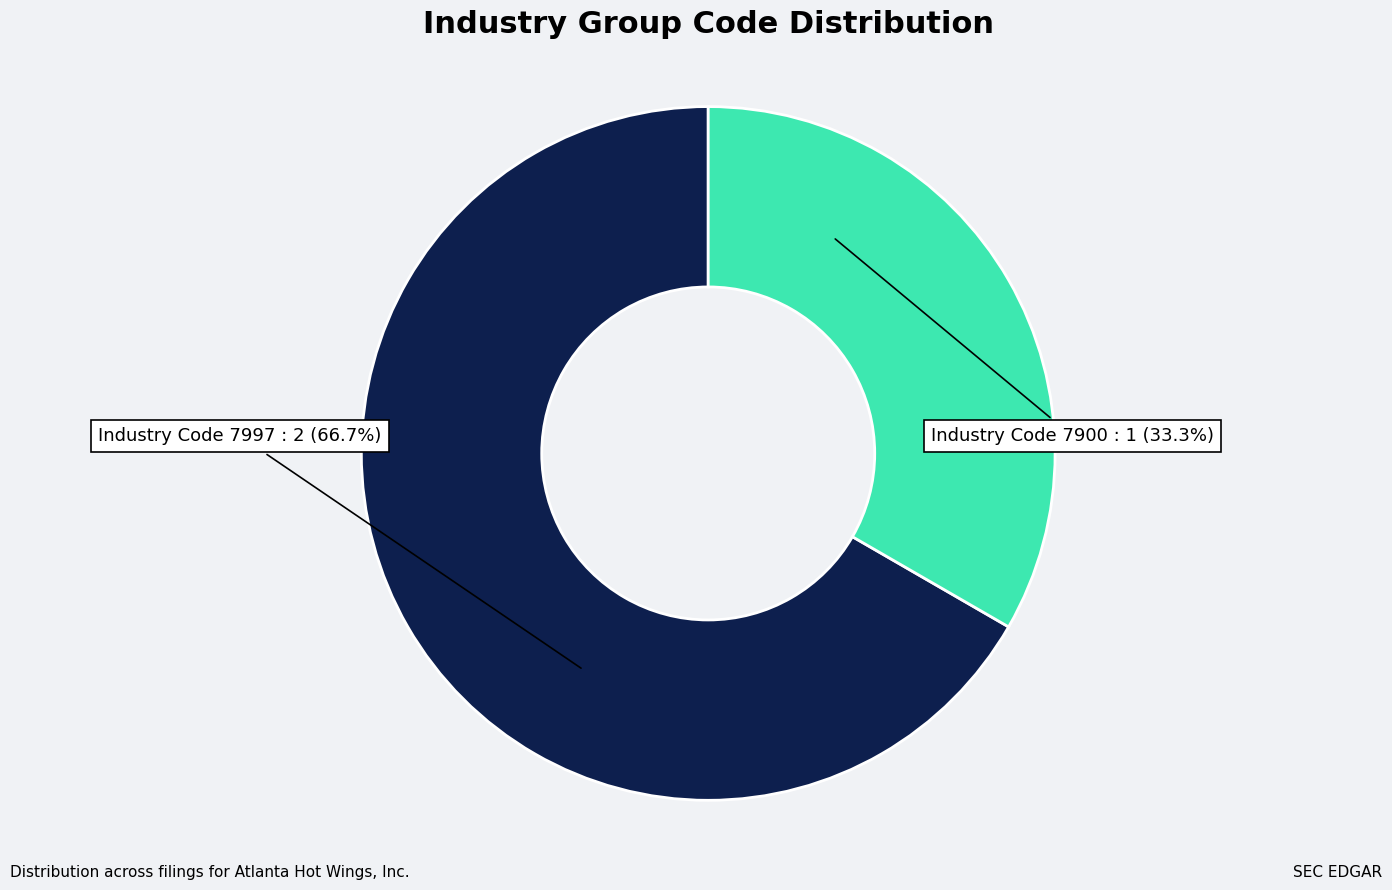

Is there any slice that represents more than half of the pie?

Yes